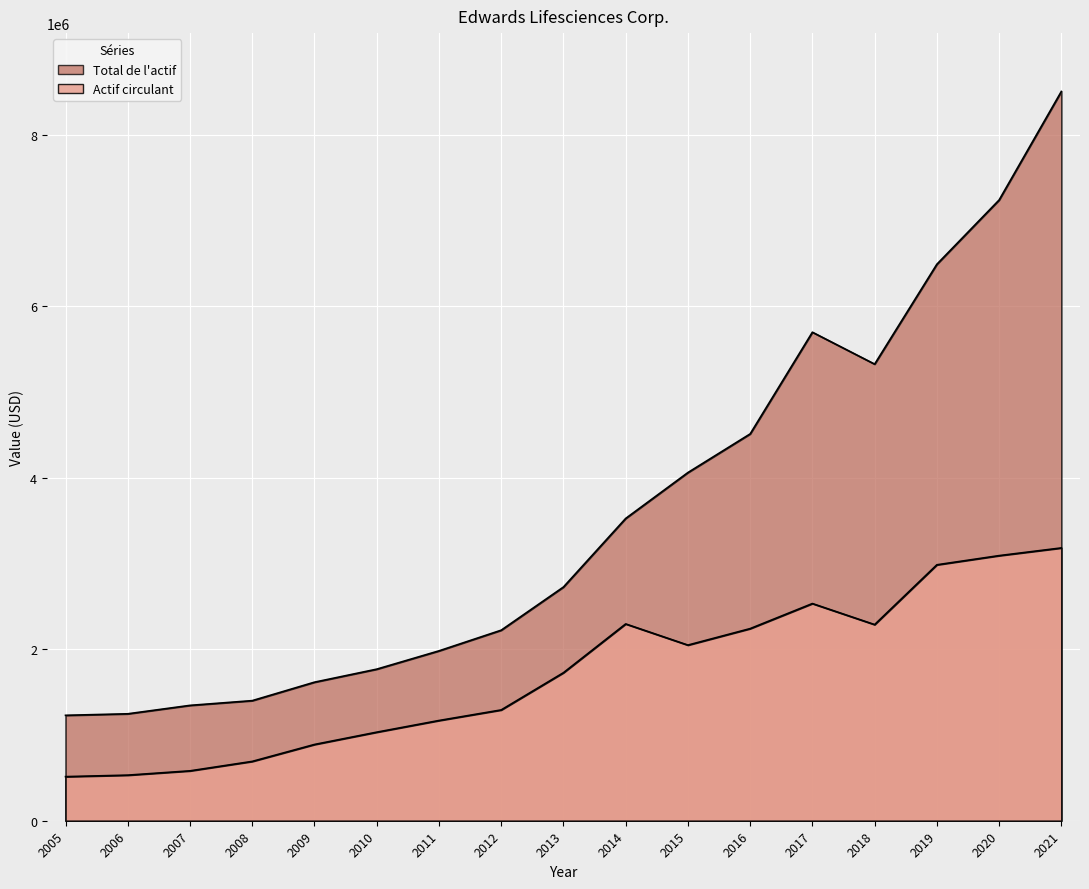

True or false: Actif circulant has more than 1 points higher than both neighbors.

True